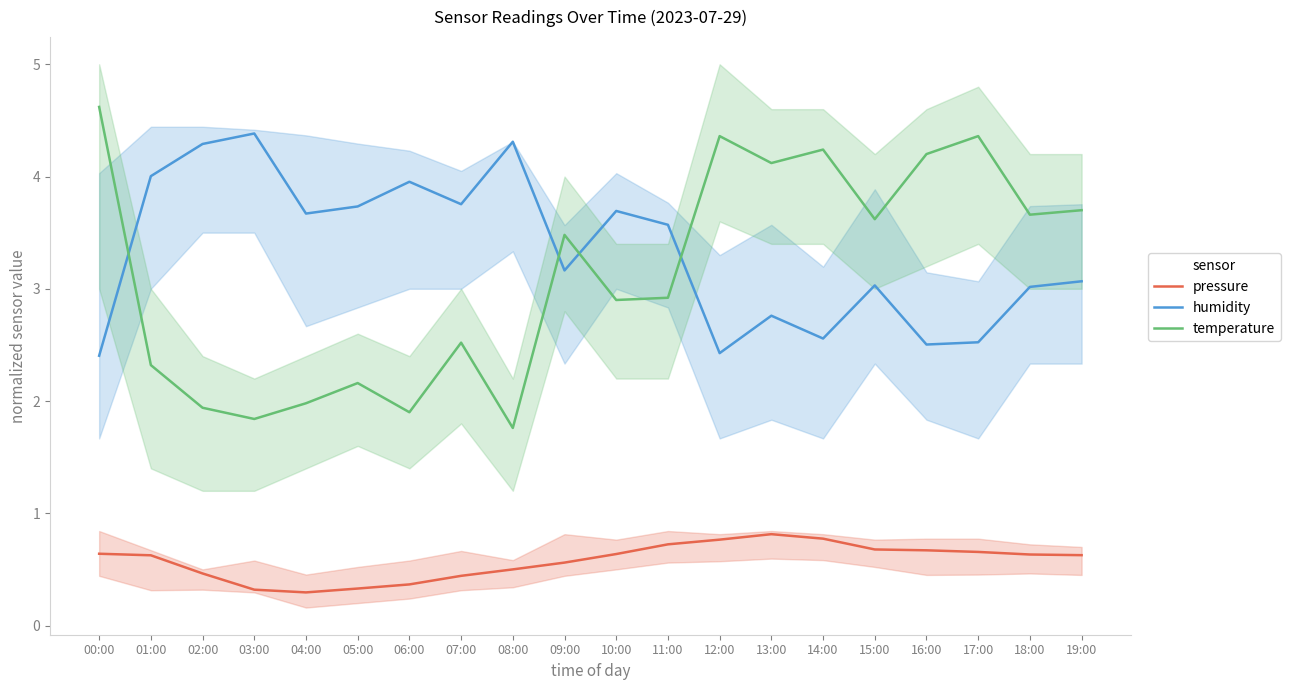

What is the label of the 8th point from the left?

07:00